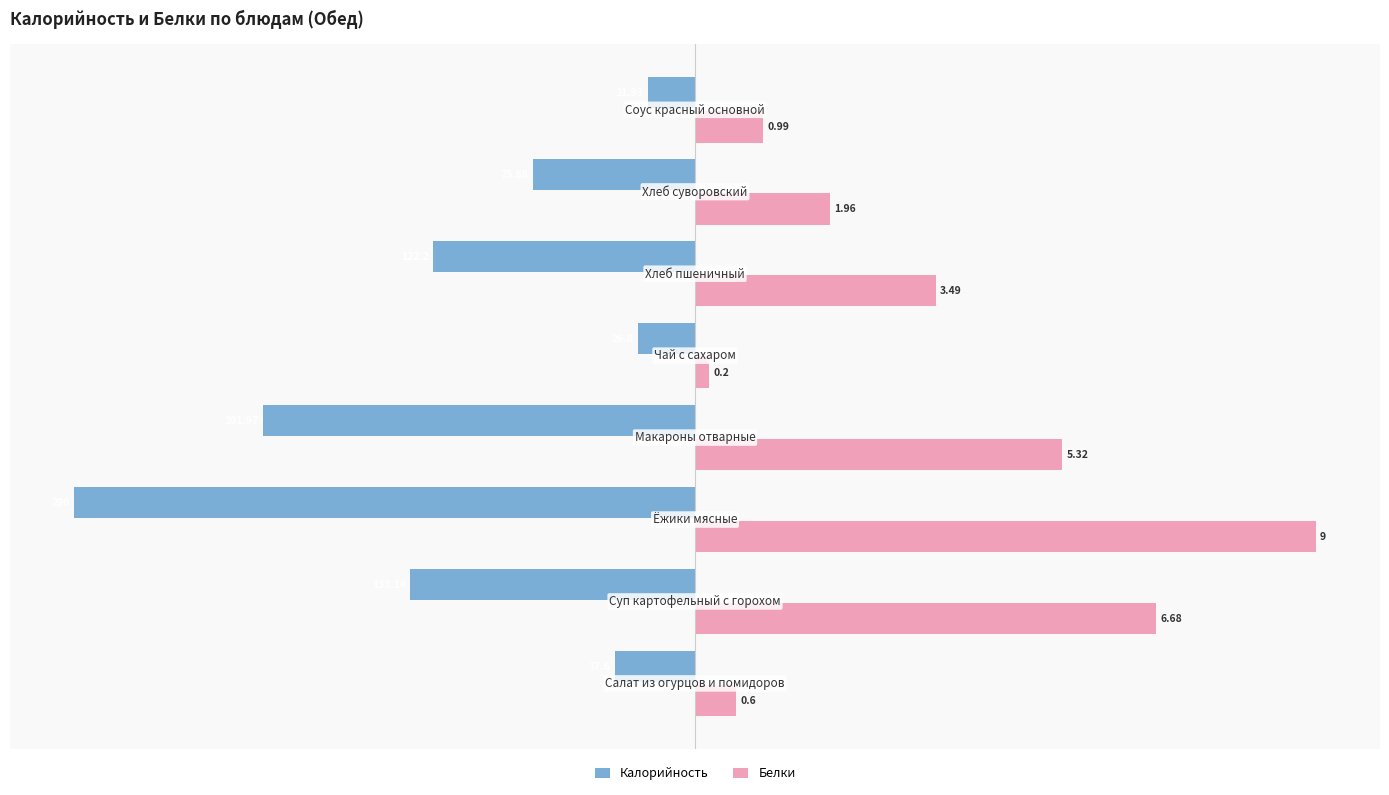

What are all the series names shown in the legend?

Калорийность, Белки